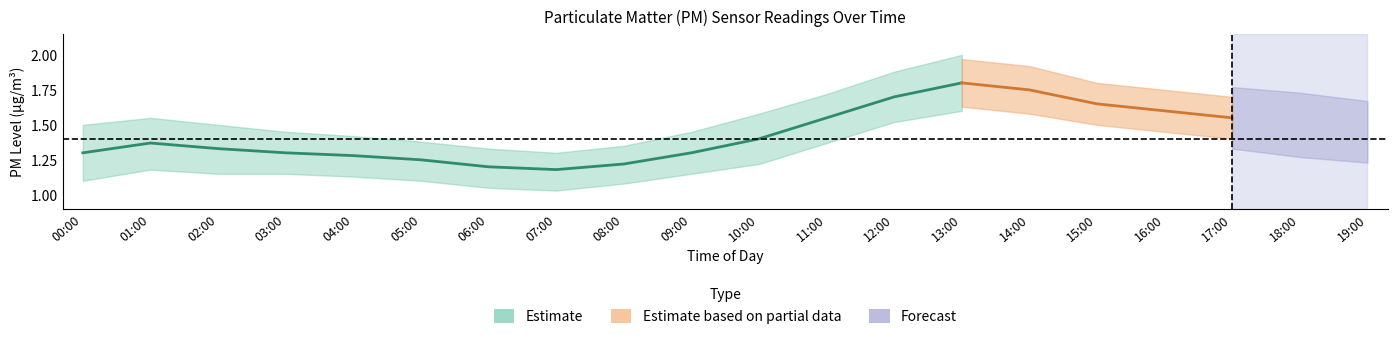

The P2_upper series shows 2.0 at 13:00. True or false?

True